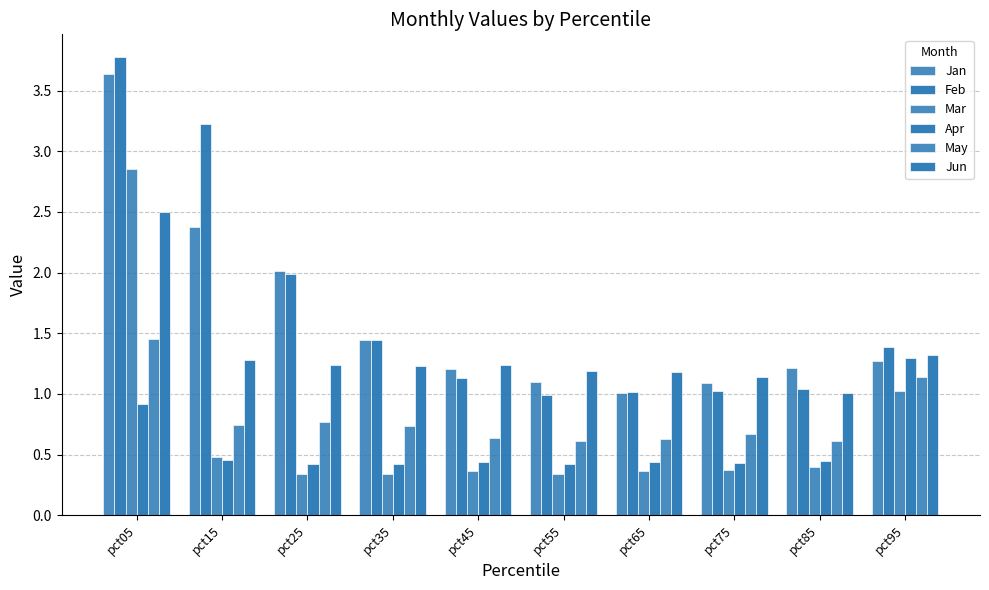

The May series shows 0.6 at pct85. True or false?

True